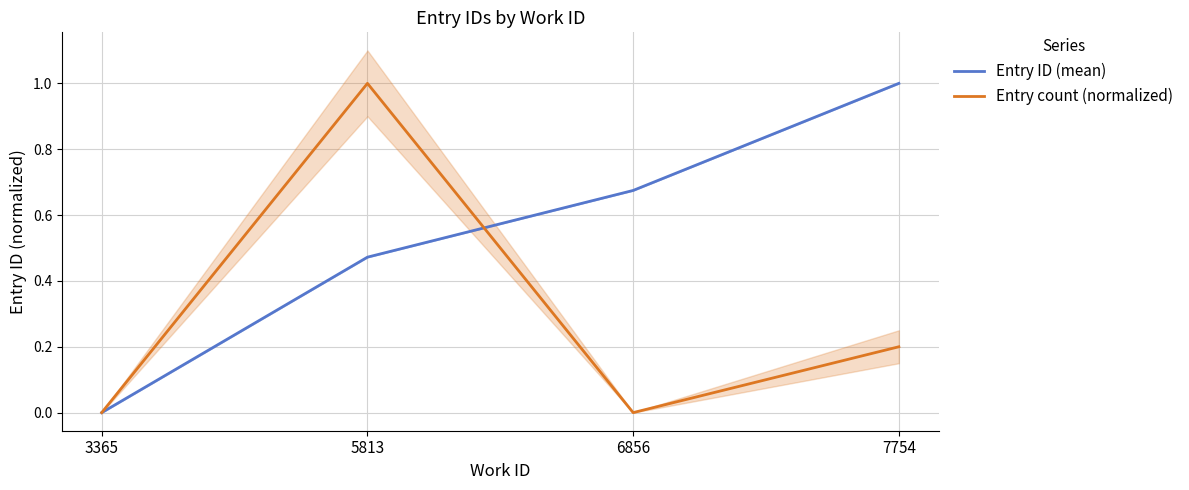

How many times do Entry count (normalized) and Entry ID (mean) cross each other?

1